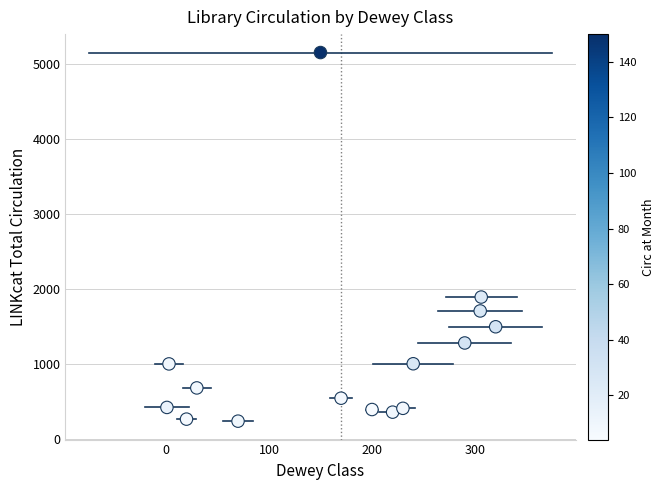

What Y value in the scatter plot is closest to 2698?

1896